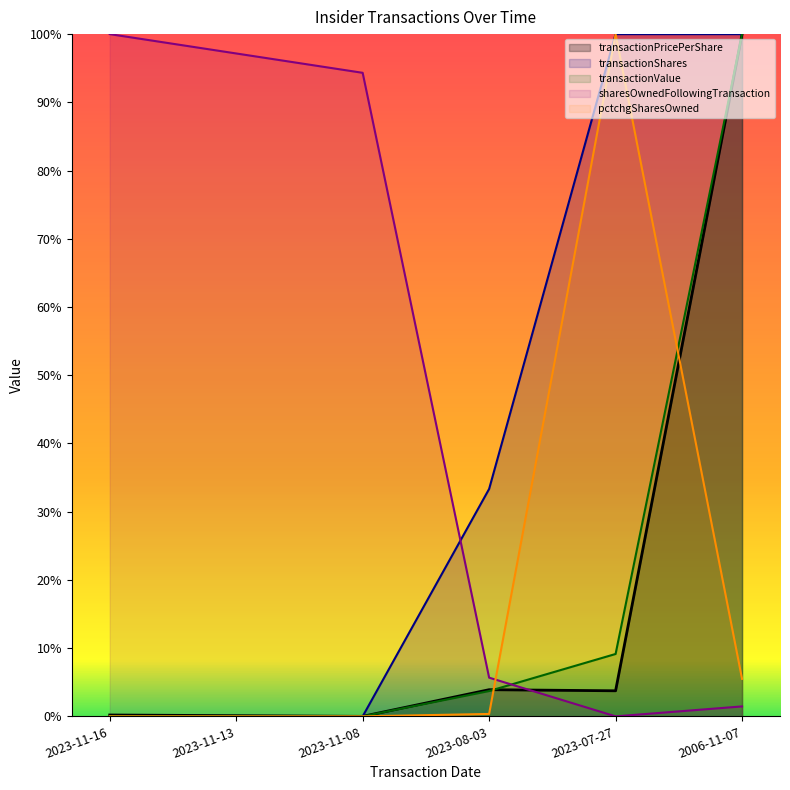

What is the label of the 5th point from the right?

2023-11-13